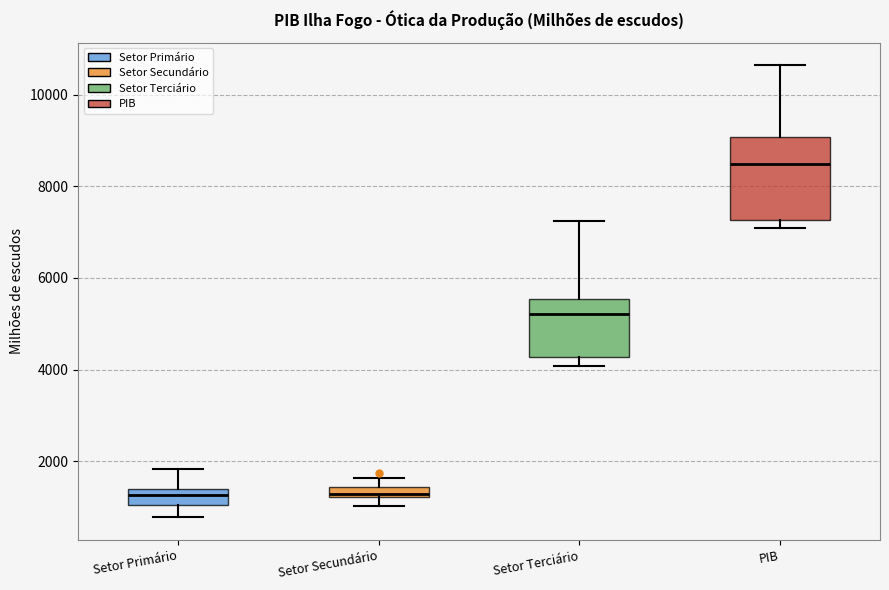

Where does the median line of the box for Setor Primário sit on the y-axis? The values are not printed on the chart, so give them approximately, as read against the axis.

1200